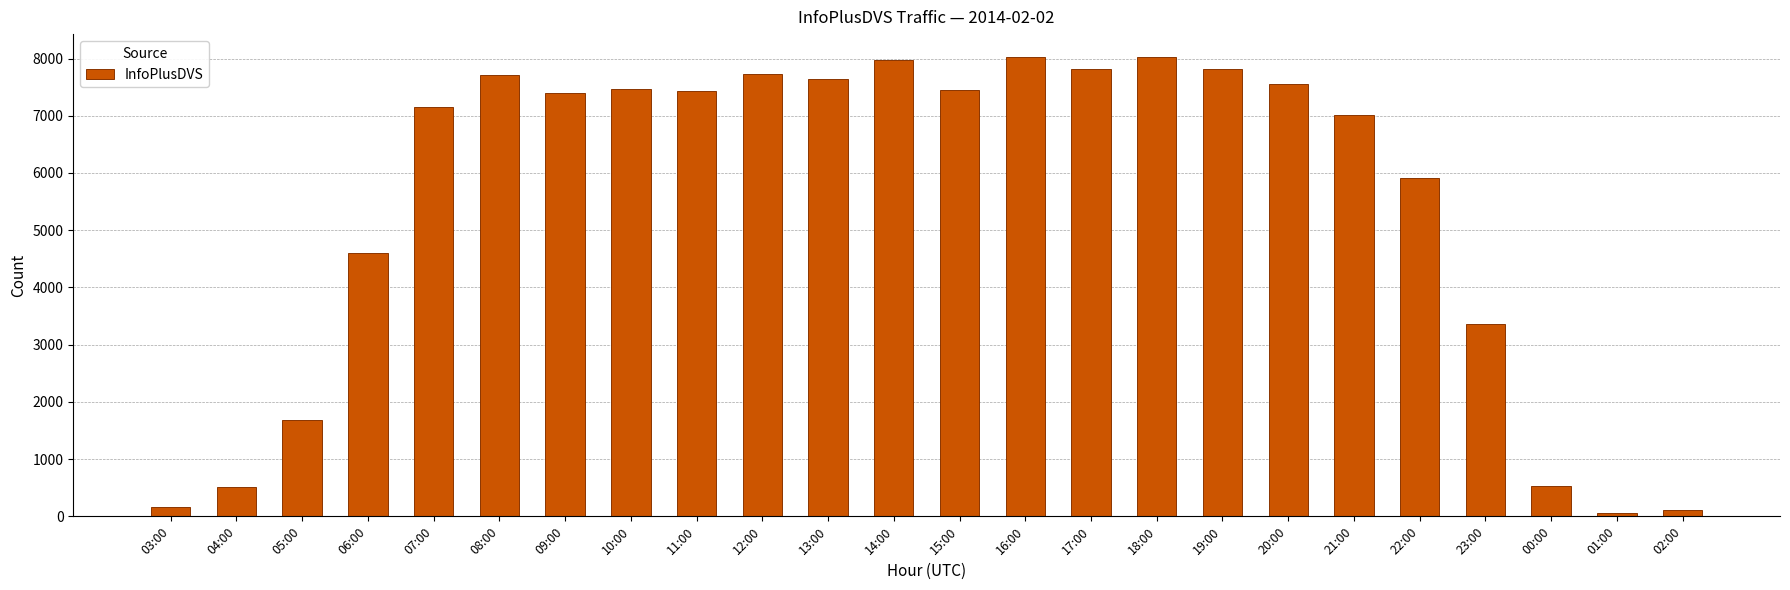

Is it true that the value at 22:00 is 8229?

False